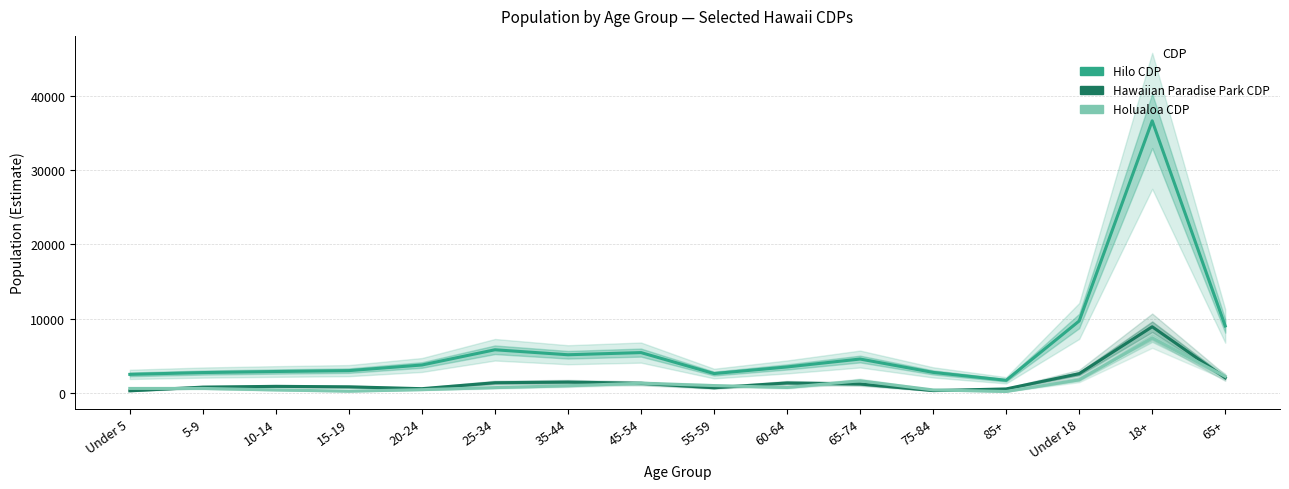

What is the label of the 2nd point from the left?

5-9